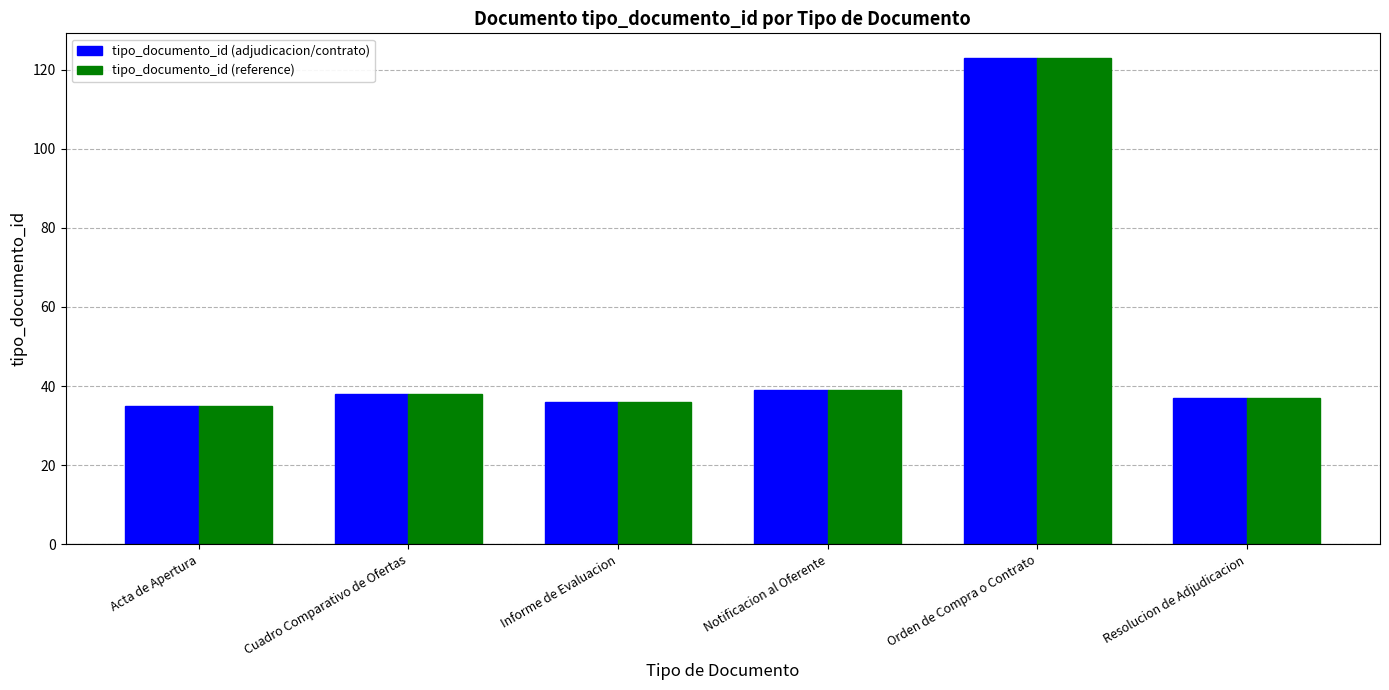

At how many categories does at least one series exceed 47?

1